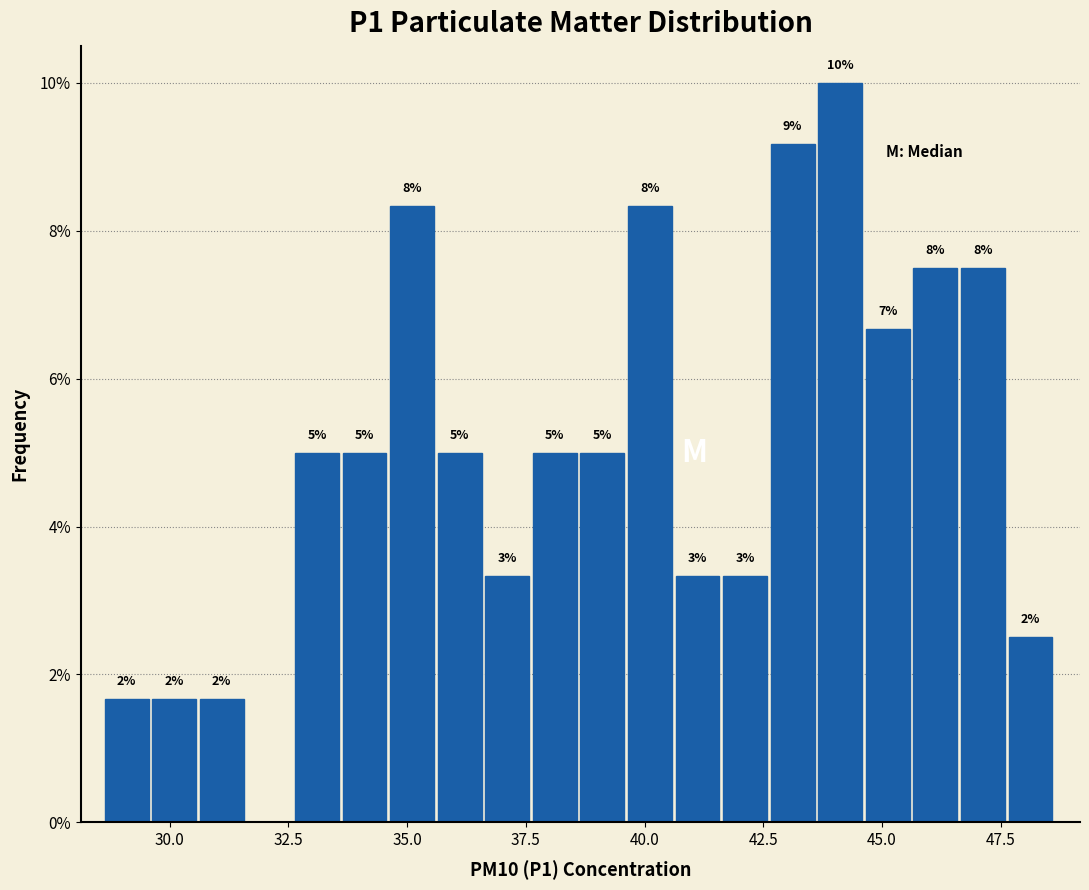

Around what value on the x-axis is the tallest bar? Give the approximate position of its centre, as read against the axis.

44.0